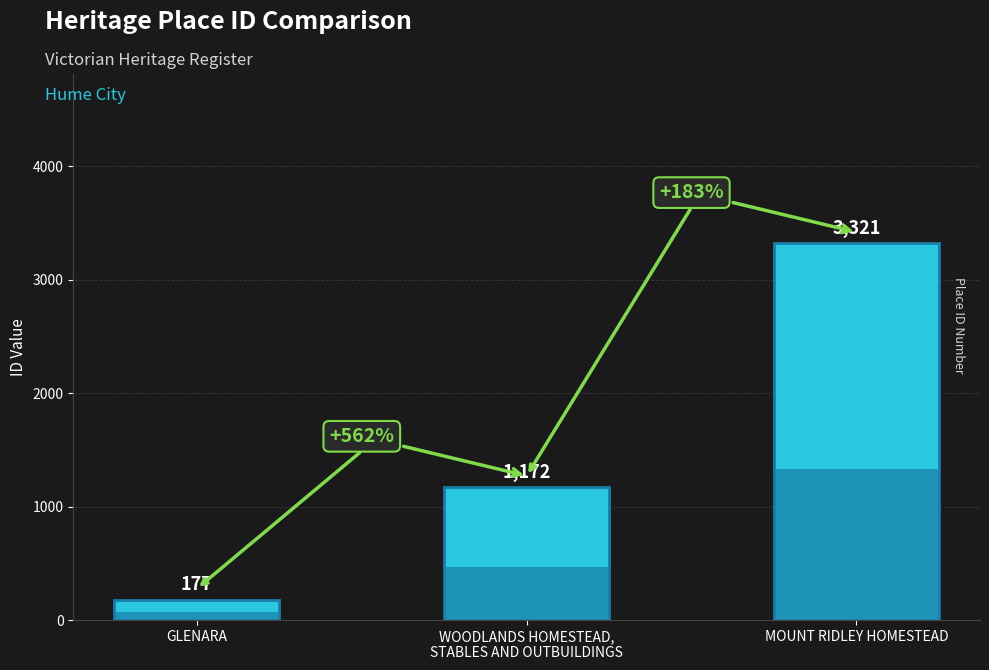

List the labels in order of value, largest first.

MOUNT RIDLEY HOMESTEAD, WOODLANDS HOMESTEAD,
STABLES AND OUTBUILDINGS, GLENARA